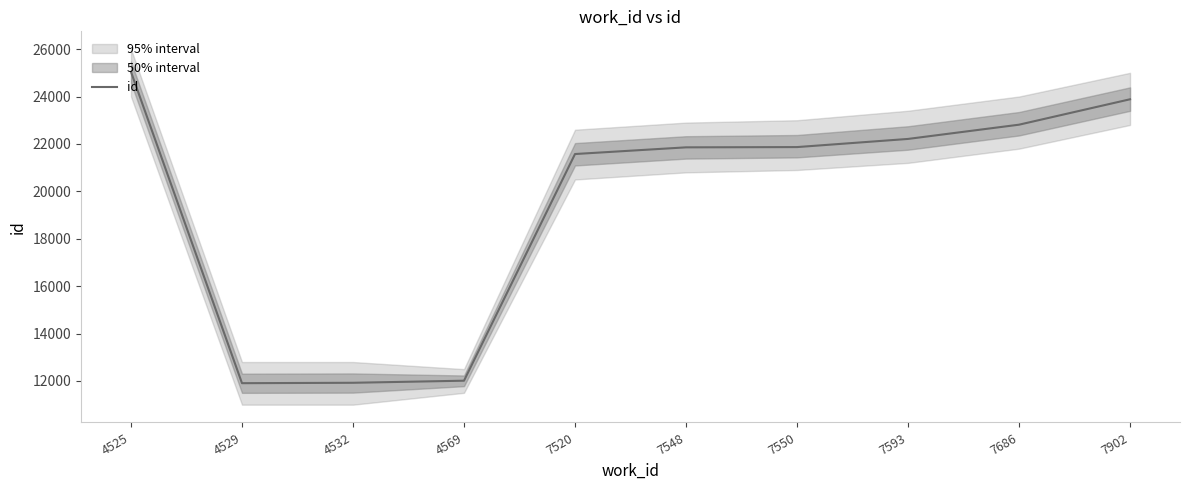

What is the difference between the maximum and second lowest values?

13117